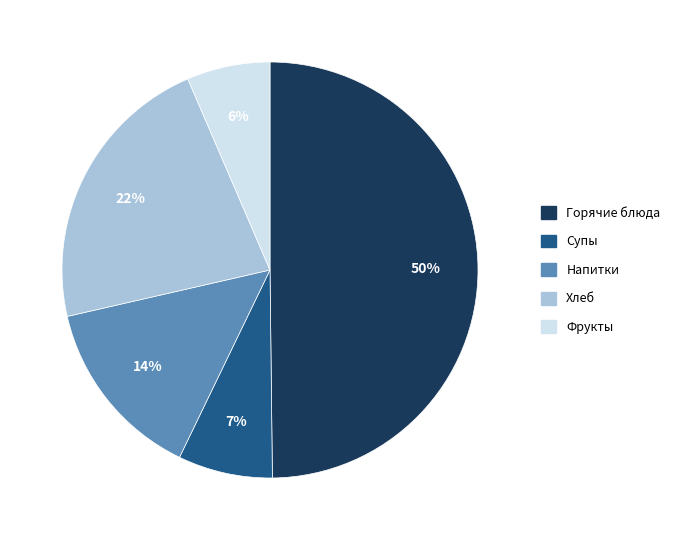

Is it true that Хлеб is 32% of the pie?

False